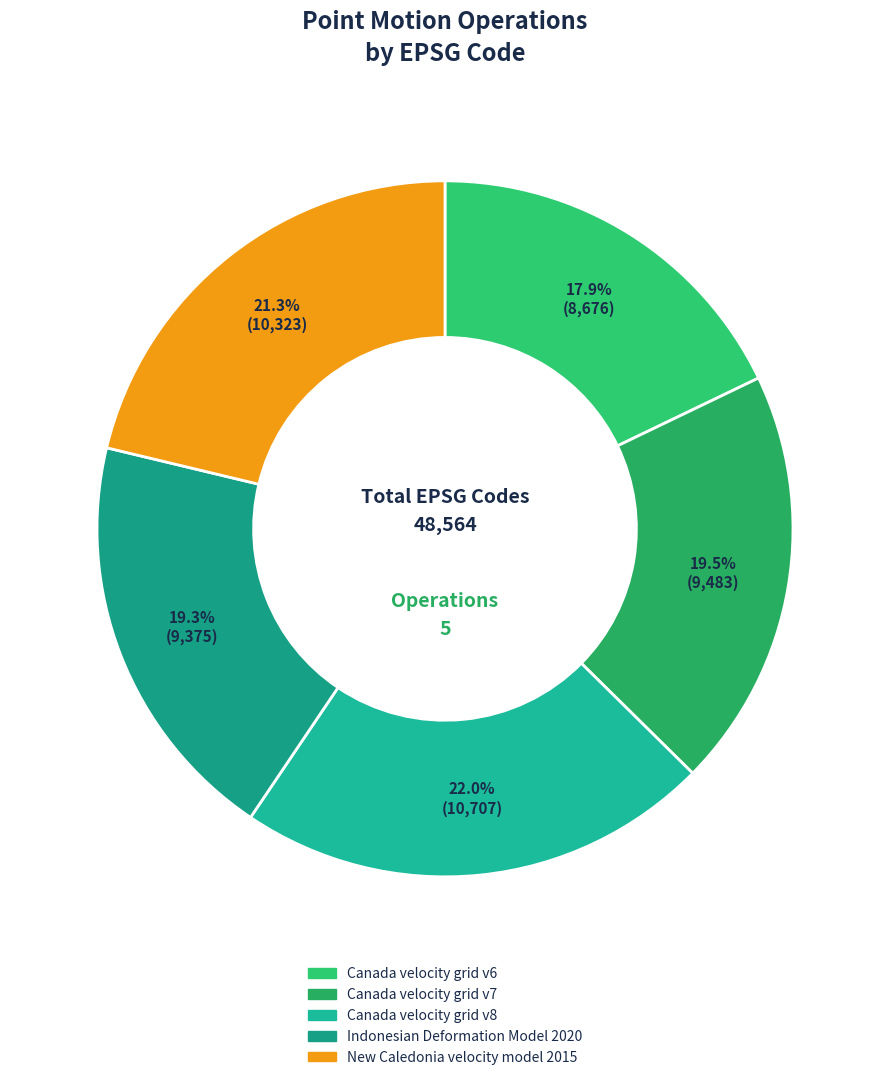

Rank the categories by value from highest to lowest.

Canada velocity grid v8, New Caledonia velocity model 2015, Canada velocity grid v7, Indonesian Deformation Model 2020, Canada velocity grid v6